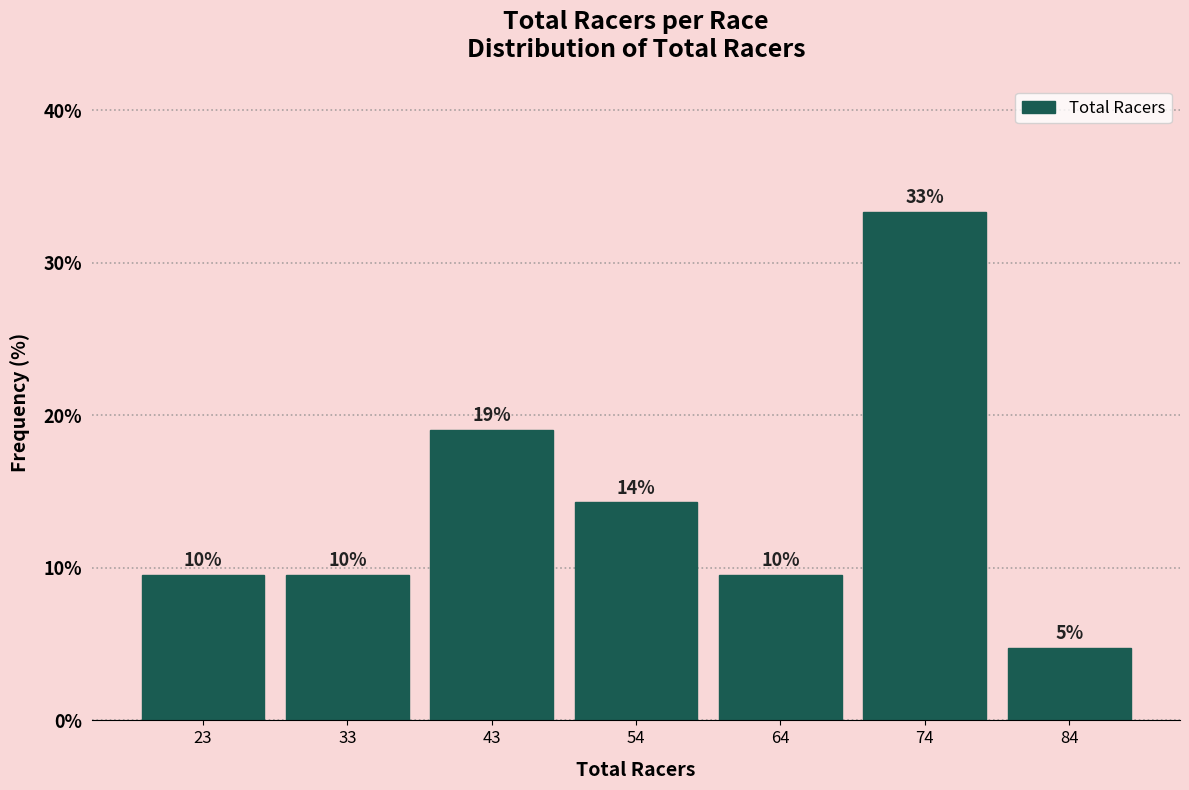

Does the chart contain any negative values?

No